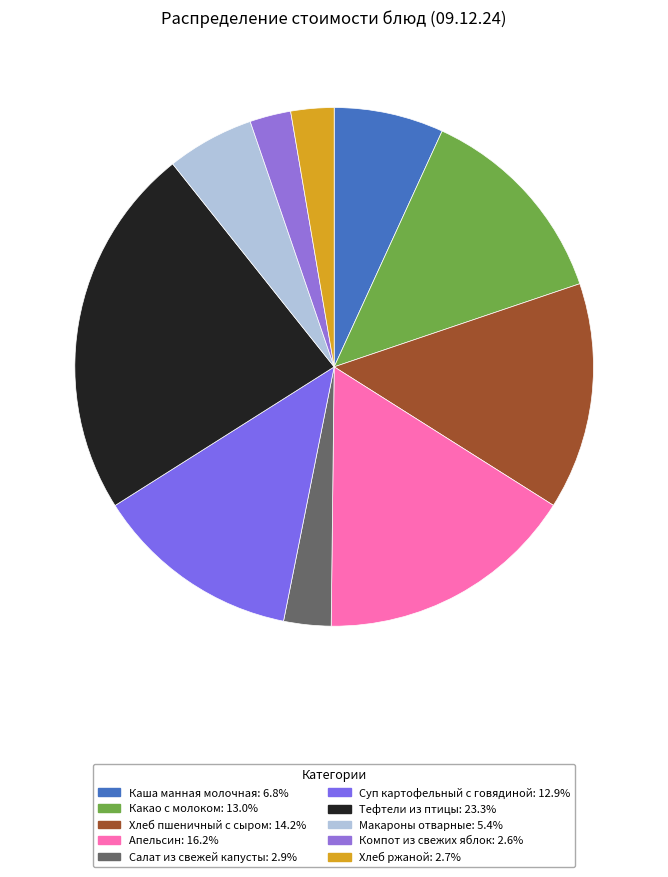

How many slices are in this pie chart?

10